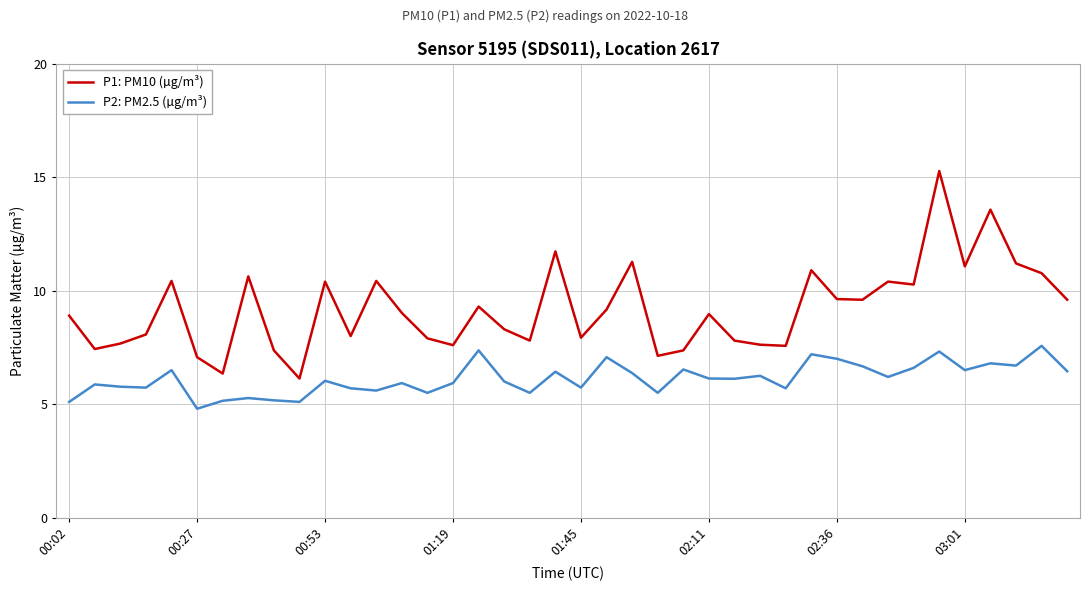

True or false: P1: PM10 (µg/m³) and P2: PM2.5 (µg/m³) cross at least once.

False